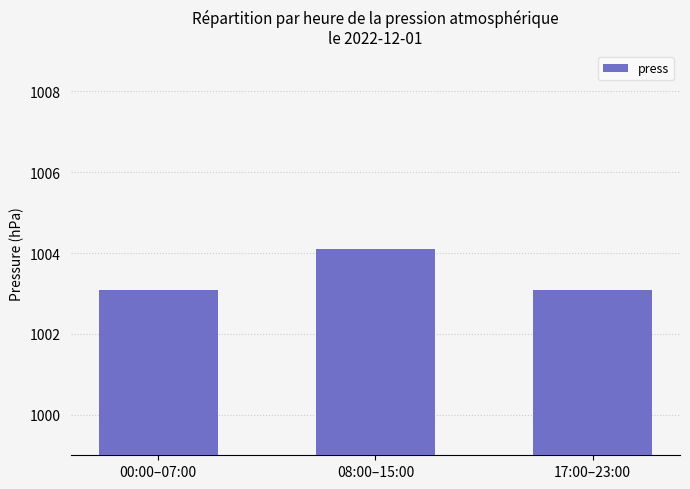

What is the average value?

1003.4